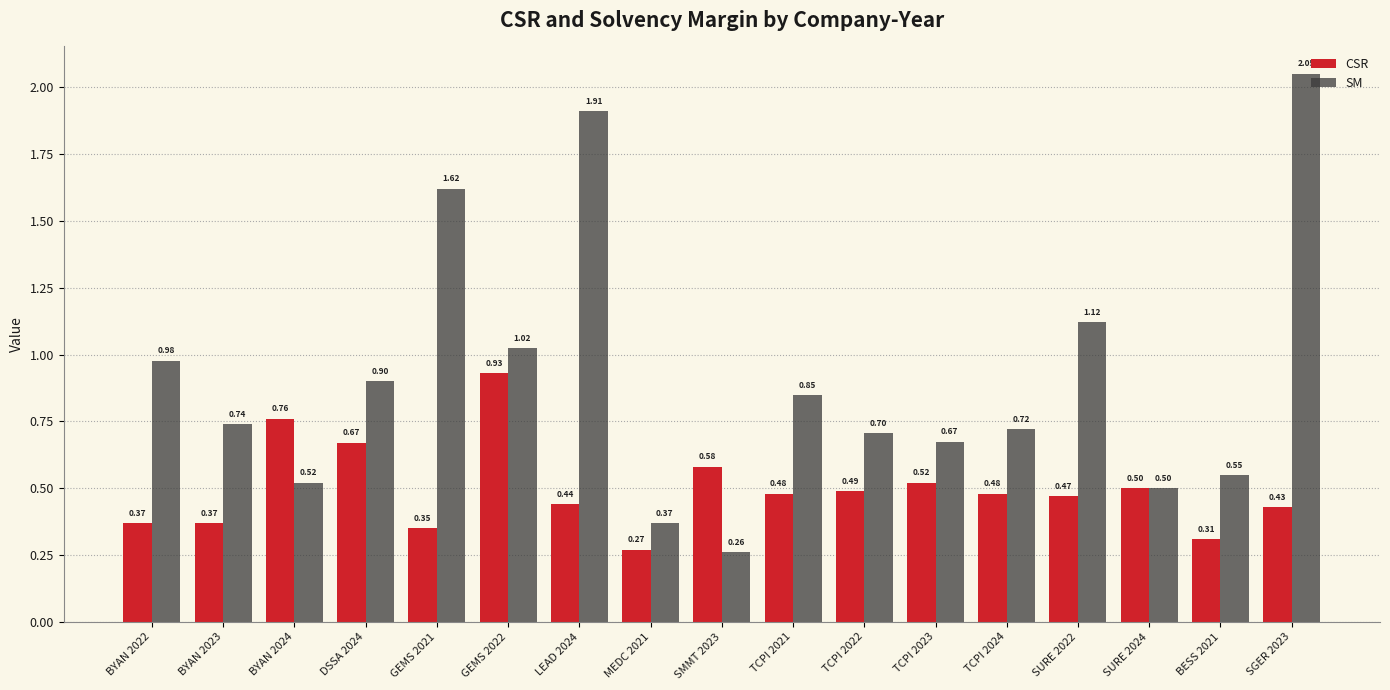

The value of SM at TCPI 2023 is 0.3. True or false?

False